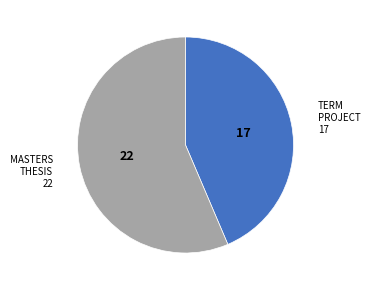

Rank the categories by value from highest to lowest.

MASTERS THESIS, TERM PROJECT